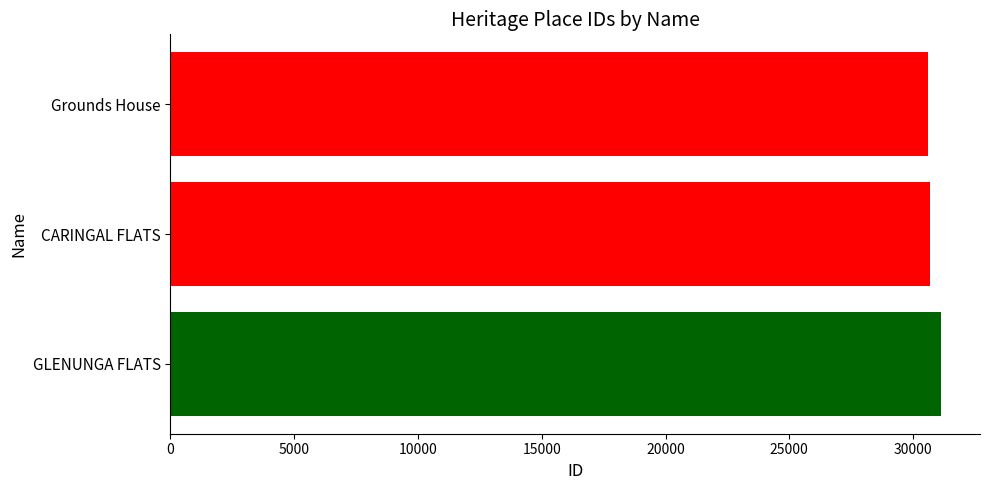

Where is the data nearest to the value 30878?

CARINGAL FLATS